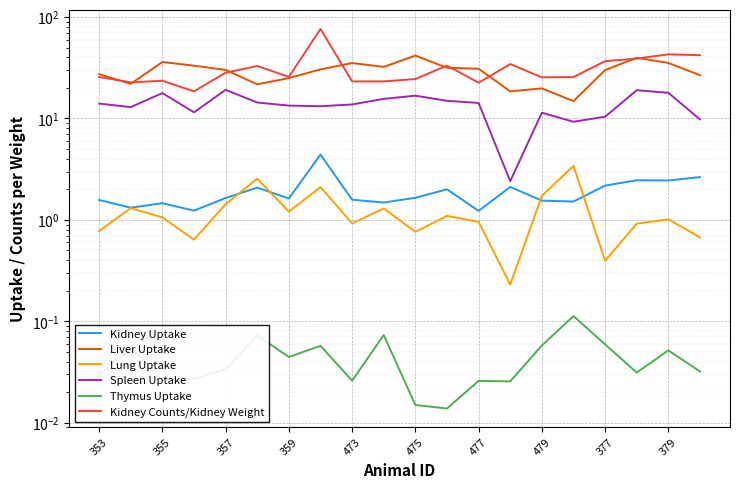

Rank the series by their maximum value, from lowest to highest.

Thymus Uptake, Lung Uptake, Kidney Uptake, Spleen Uptake, Liver Uptake, Kidney Counts/Kidney Weight